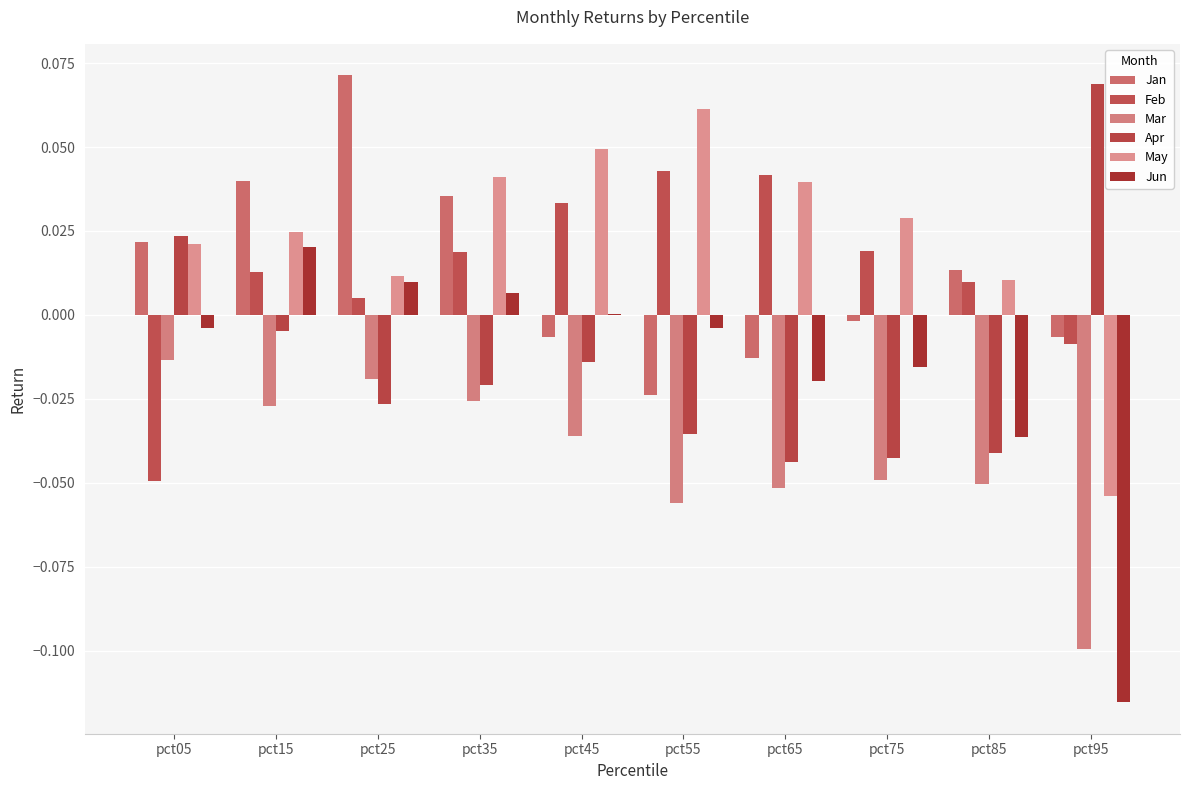

What is the difference between the highest and lowest values at pct45?

0.1